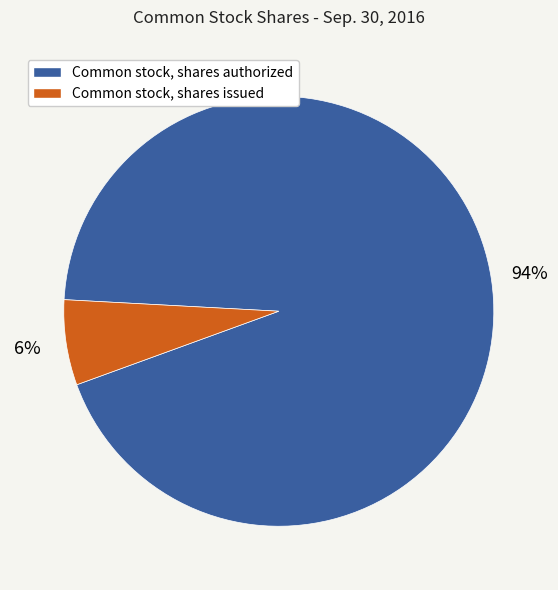

To the nearest percent, what is the combined percentage of Common stock, shares authorized and Common stock, shares issued?

100%